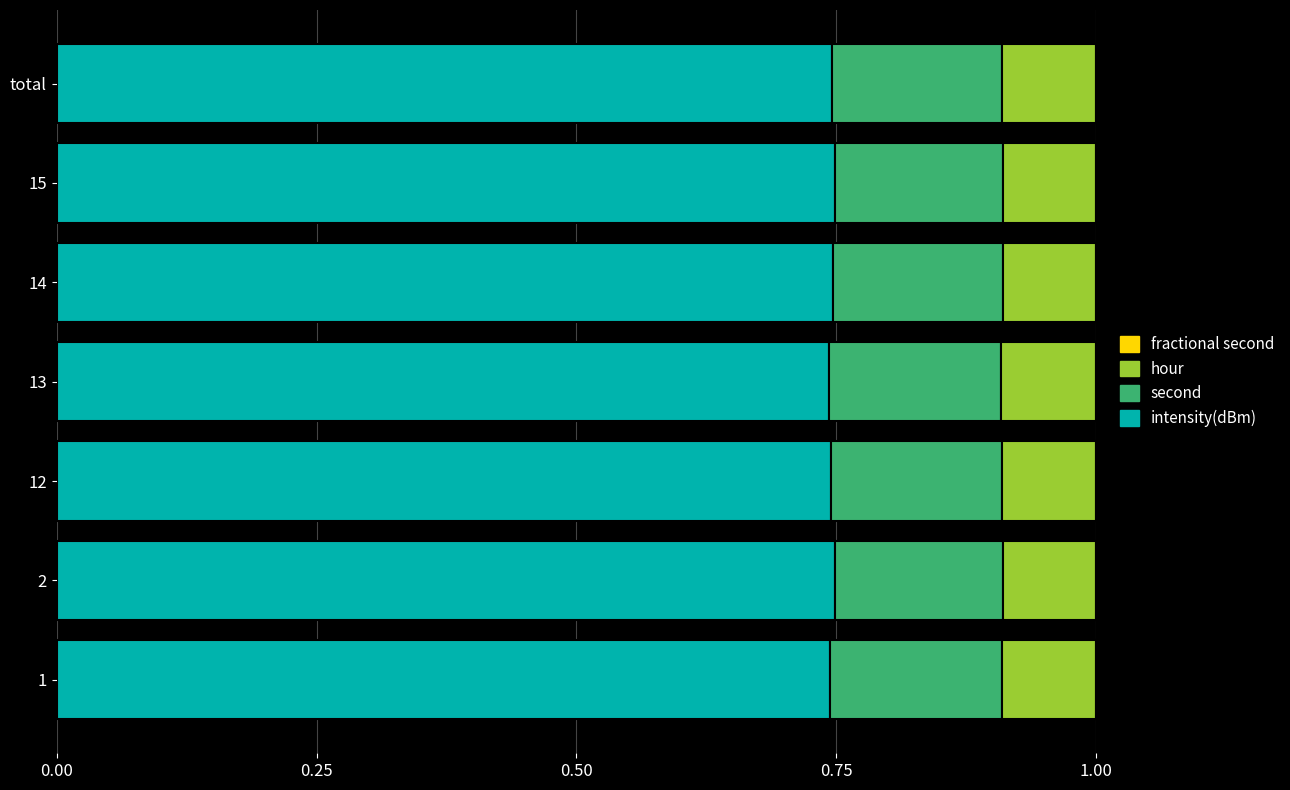

What is the total value across all series at 15?

1.0